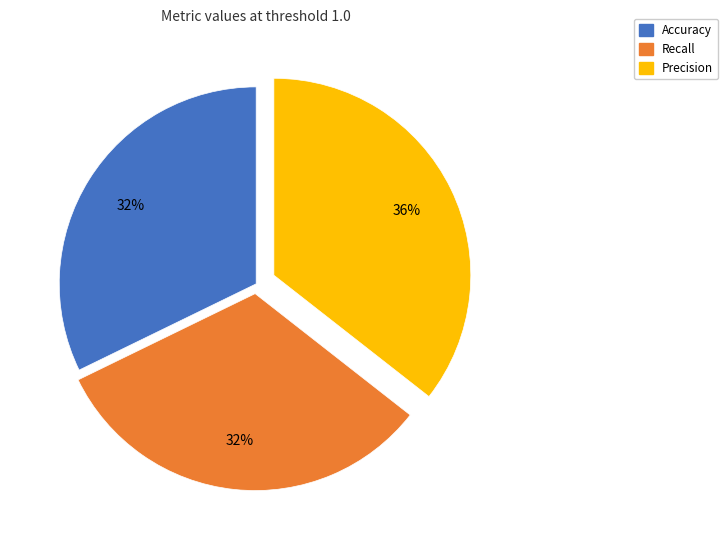

Between Precision and Recall, which is larger?

Precision